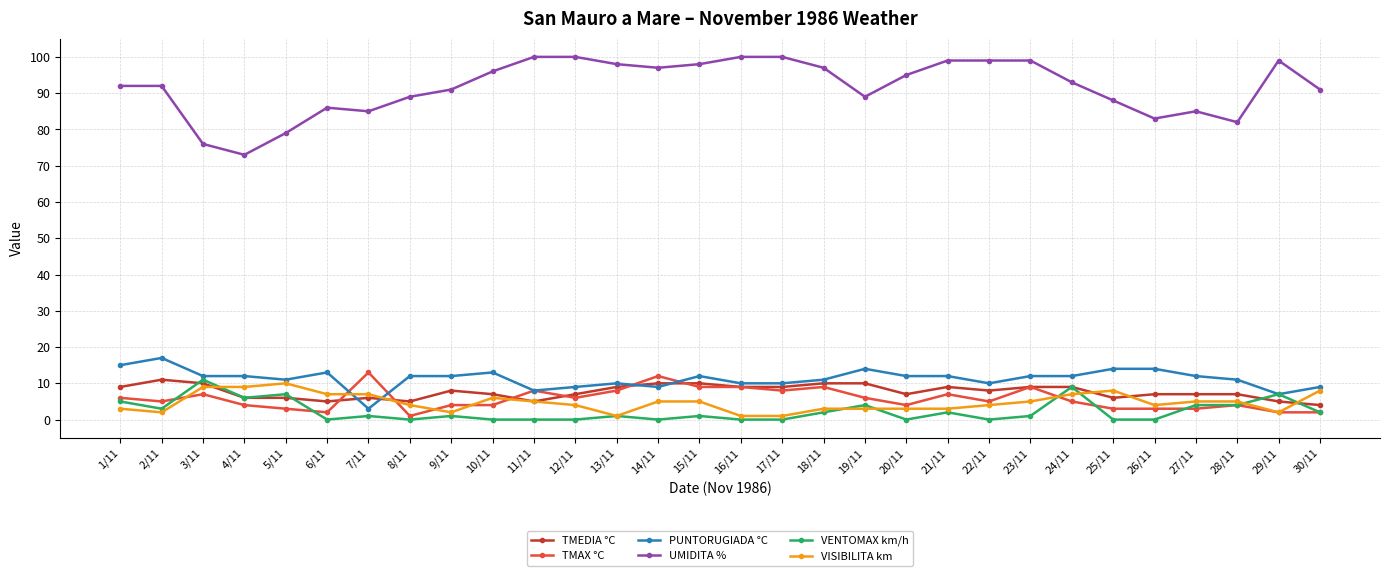

Count the number of categories in the chart.

30